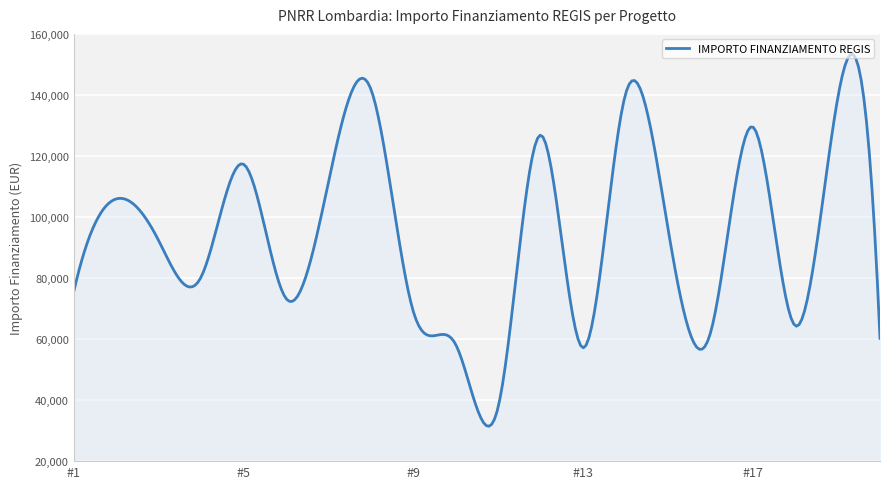

How many lines are shown in the chart?

1